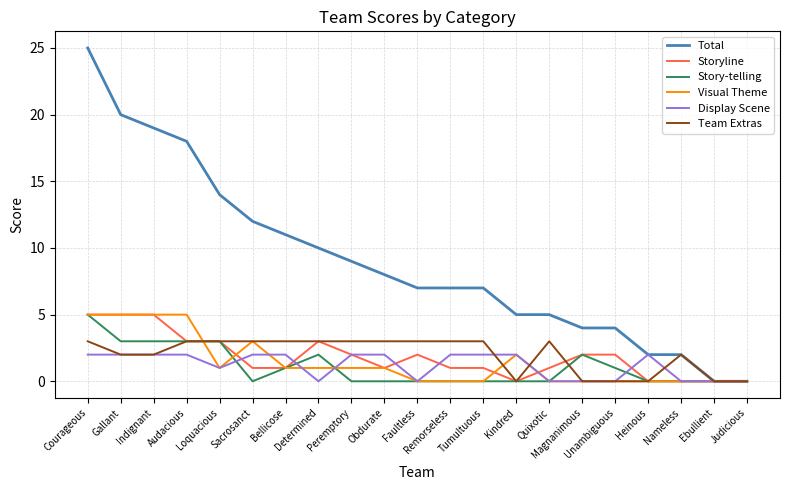

What is the highest value of the Visual Theme series?

5